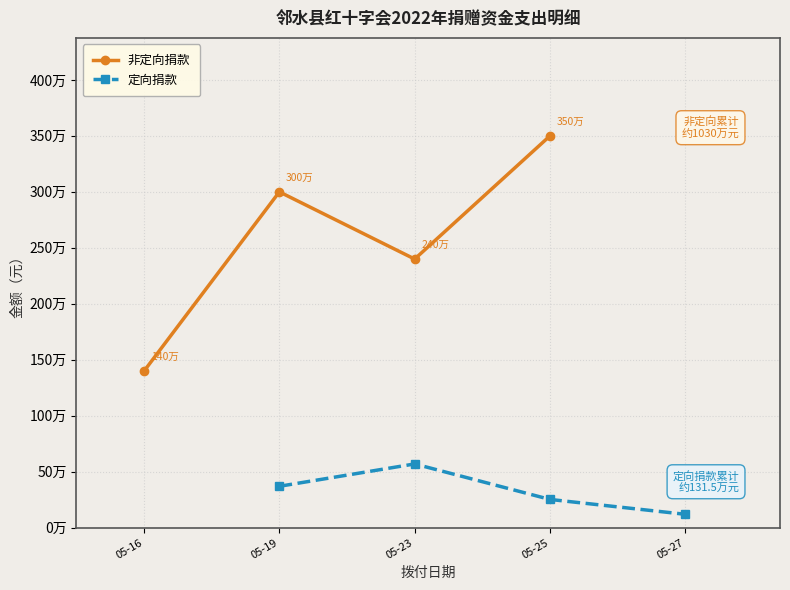

Where is 定向捐款 nearest to the value 345515?

05-19